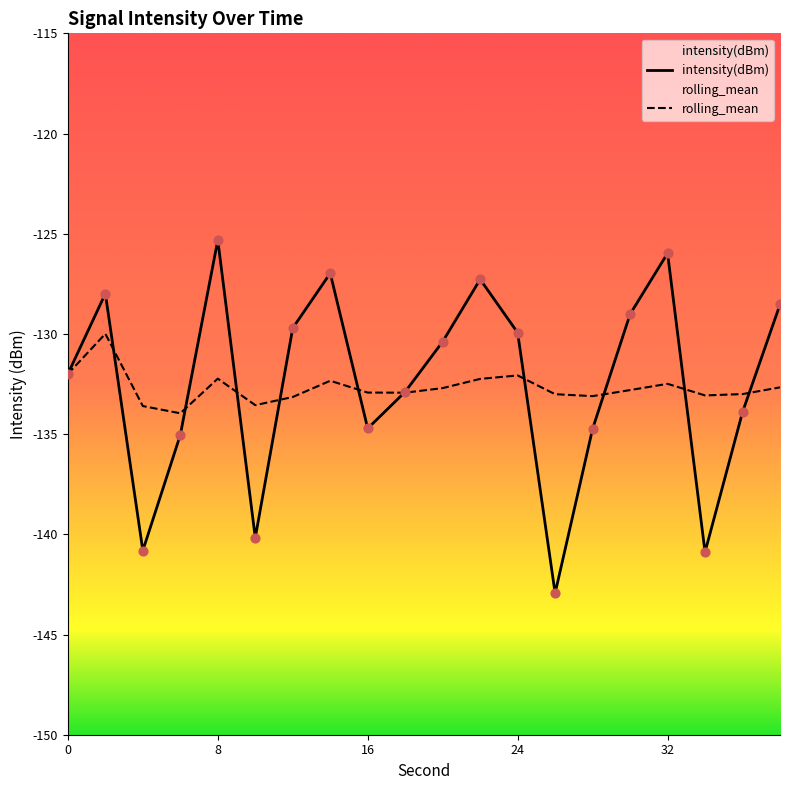

Which series reaches the minimum Y coordinate?

intensity(dBm)